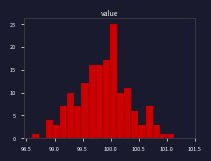

Around what value on the x-axis is the tallest bar? Give the approximate position of its centre, as read against the axis.

100.05